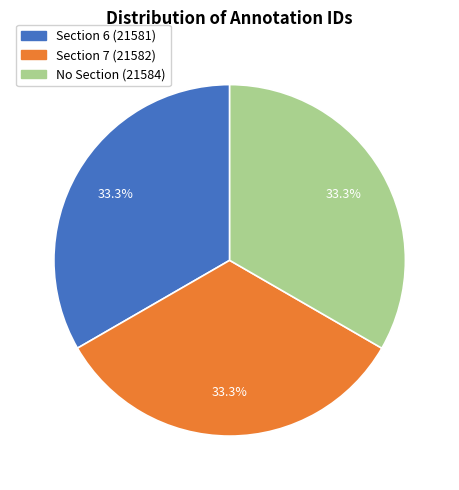

What percentage do No Section (21584) and Section 7 (21582) together represent?

66.7%